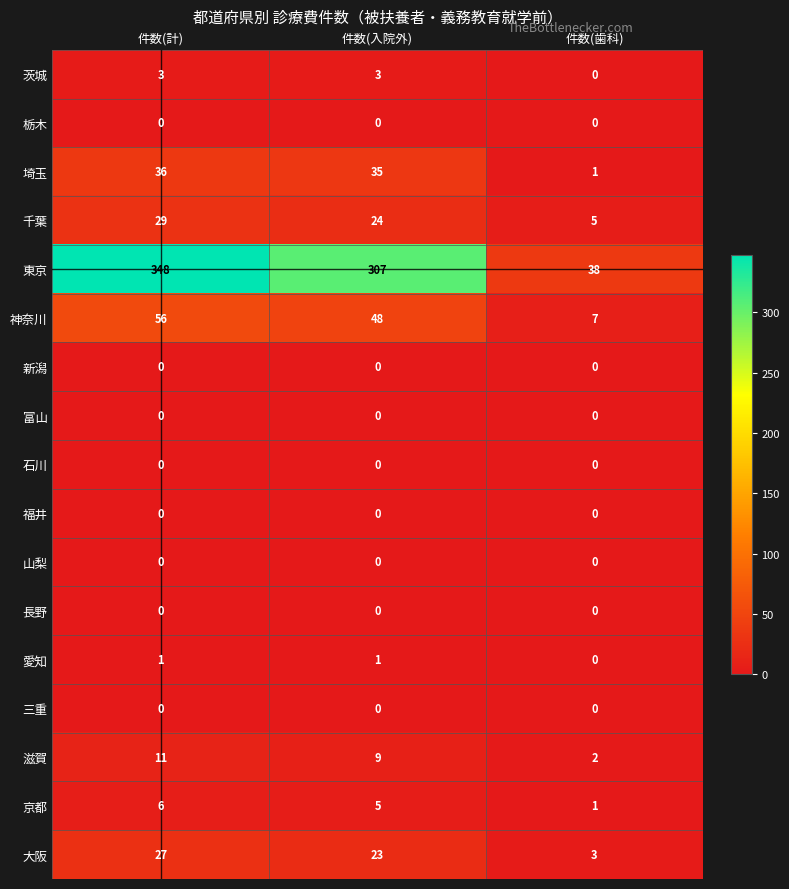

Which series changed the most between 件数(入院外) and 件数(歯科)?

東京